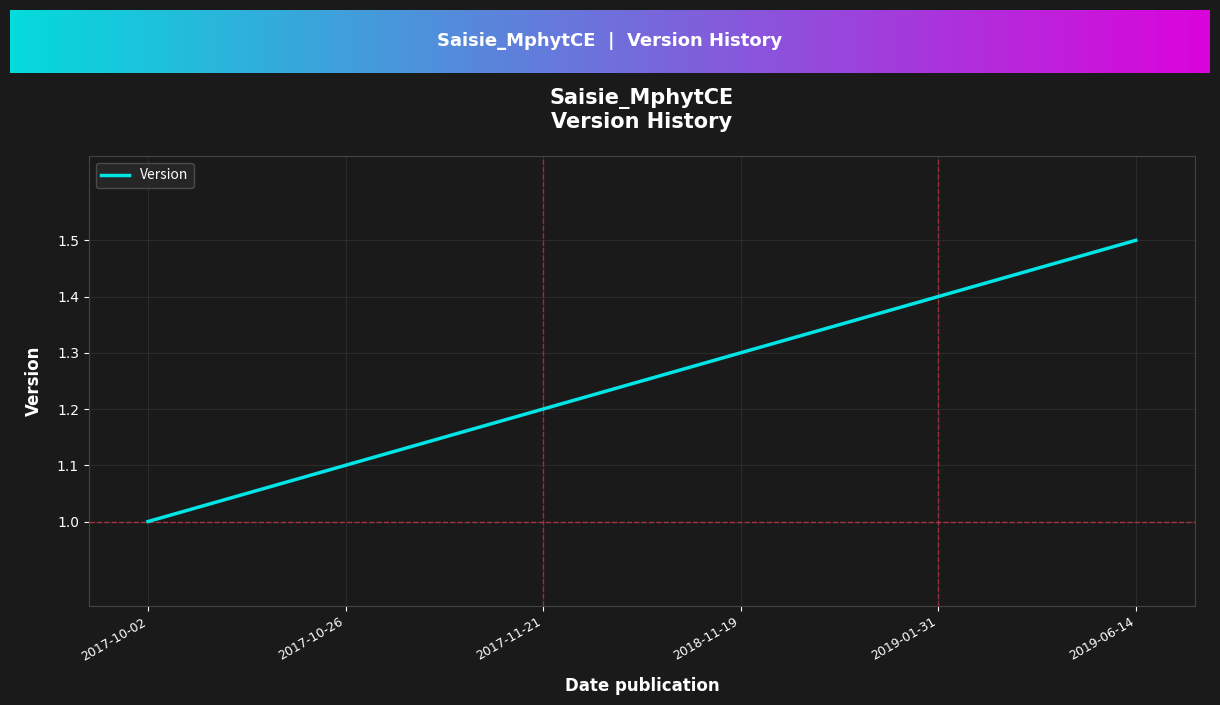

Reading right to left, transcribe all the data shown in this chart.

2019-06-14=1.5	2019-01-31=1.4	2018-11-19=1.3	2017-11-21=1.2	2017-10-26=1.1	2017-10-02=1.0